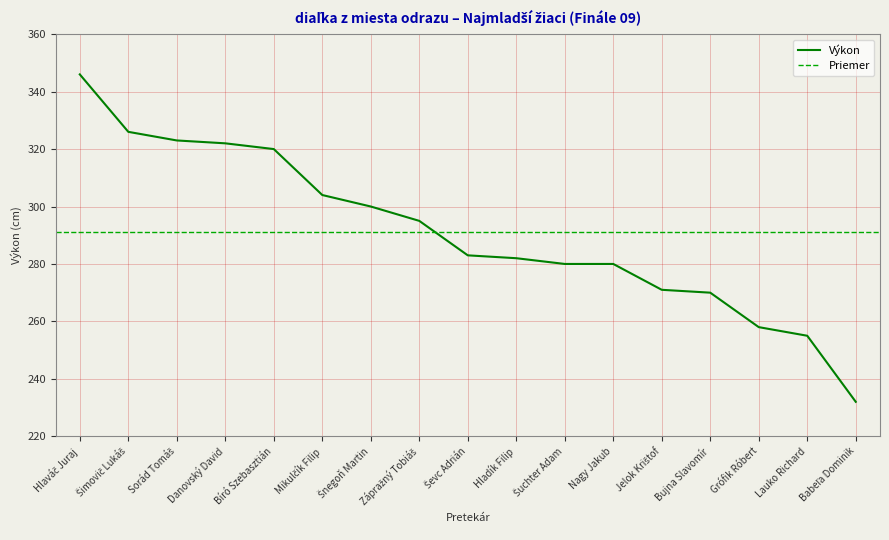

What position from the right is Danovský David?

14